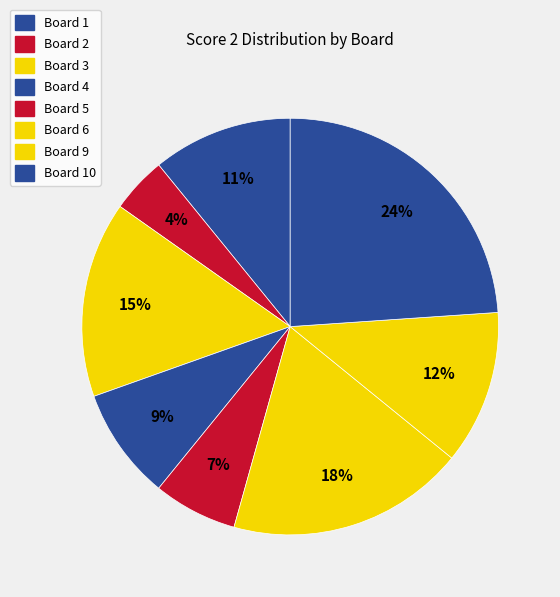

How many slices are in this pie chart?

8